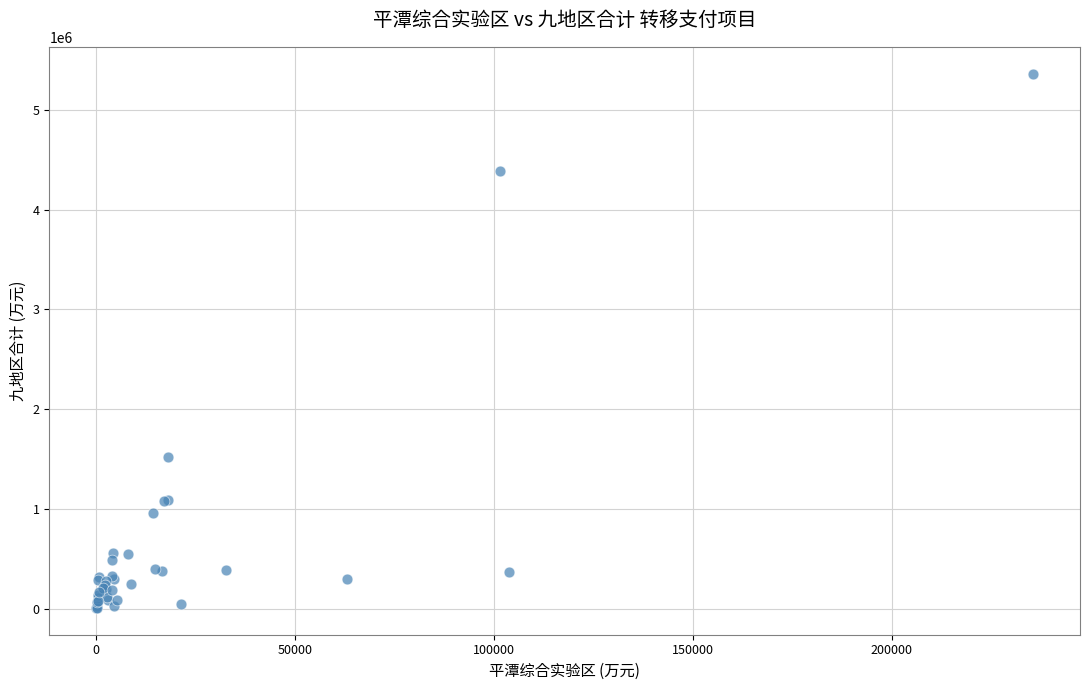

What Y value in the scatter plot is closest to 2684840?

1516512